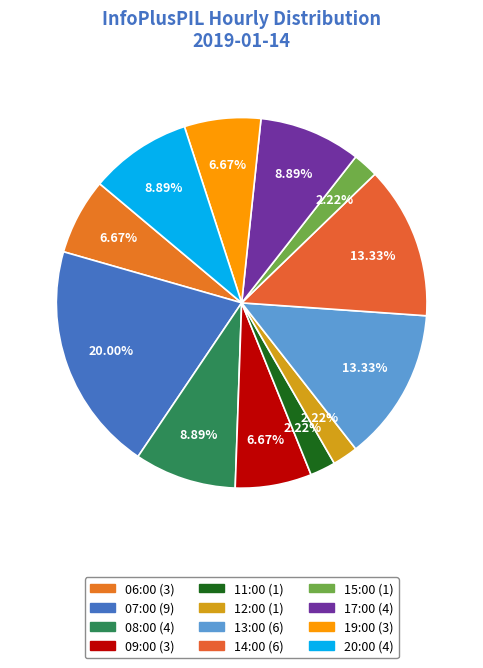

What percentage is the 12:00 slice, to the nearest percent?

2%